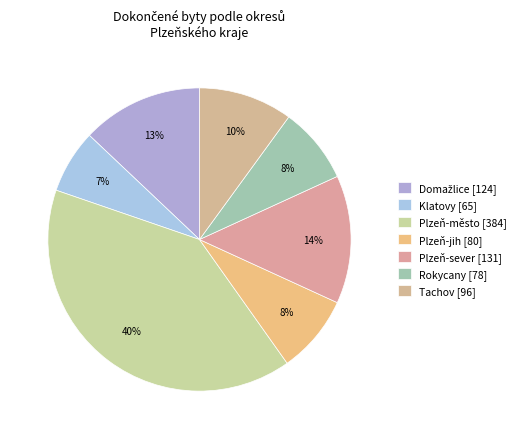

Which slice is the largest?

Plzeň-město